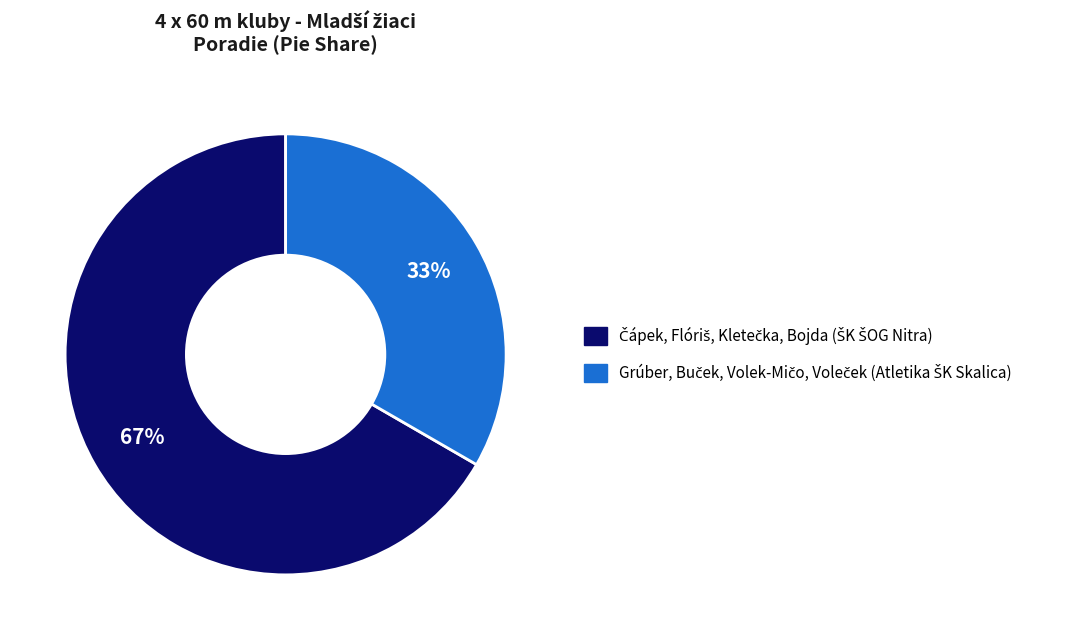

Count the number of slices in the pie.

2